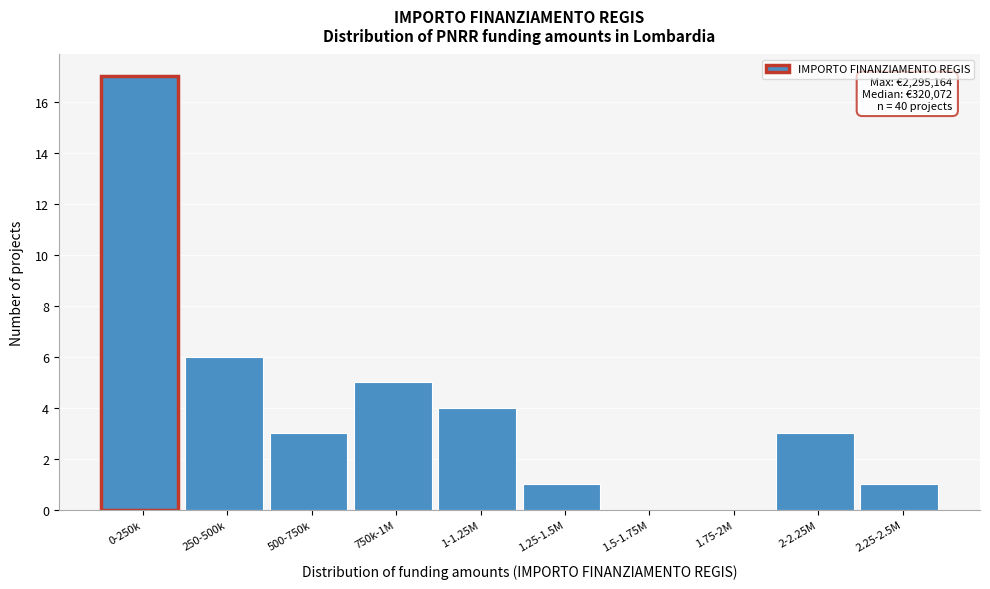

Reading left to right, transcribe all the data shown in this chart.

0-250k=17	250-500k=6	500-750k=3	750k-1M=5	1-1.25M=4	1.25-1.5M=1	1.5-1.75M=0	1.75-2M=0	2-2.25M=3	2.25-2.5M=1